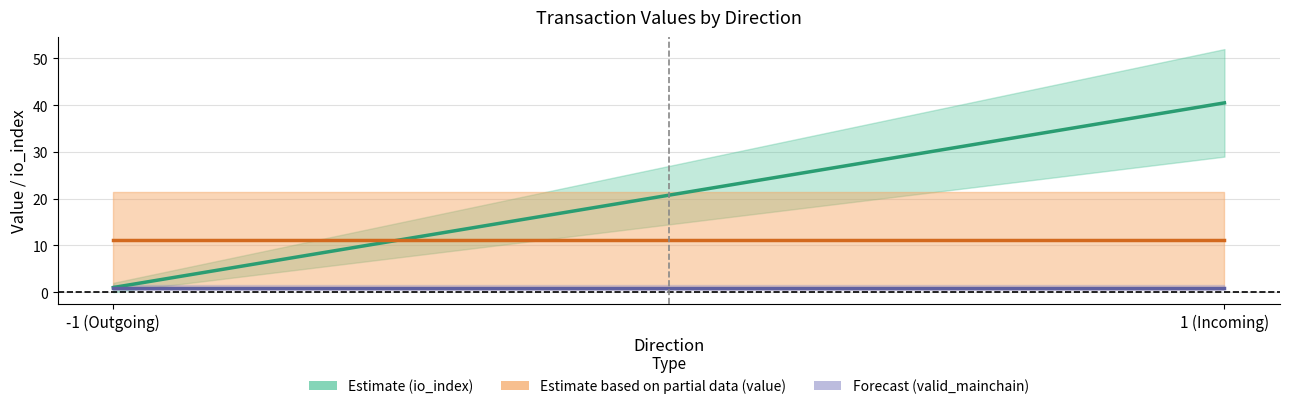

What is the value of the value (Partial) point at the 1st from the left?

11.1